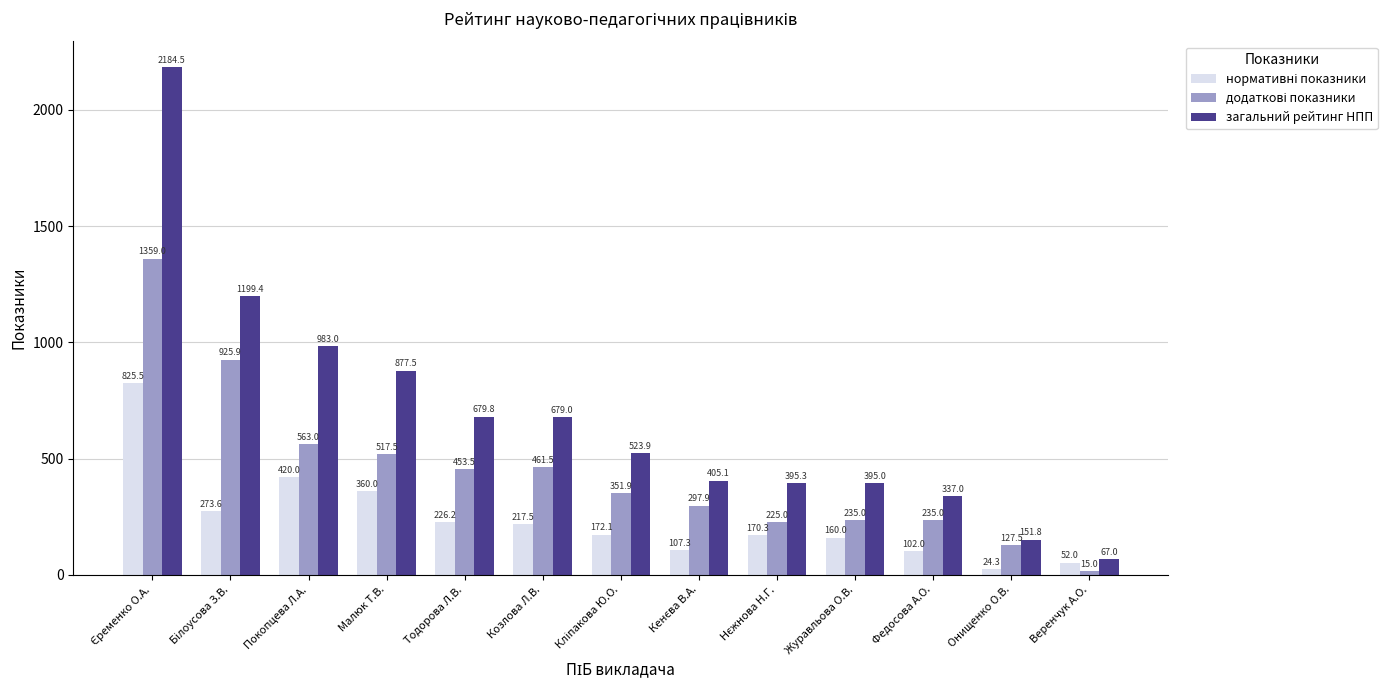

Is it true that загальний рейтинг НПП equals 152.0 at Федосова А.О.?

False